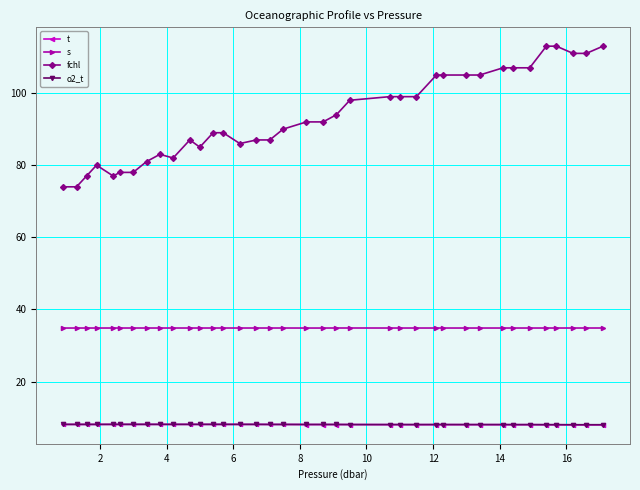

True or false: o2_t and fchl intersect in this chart.

False